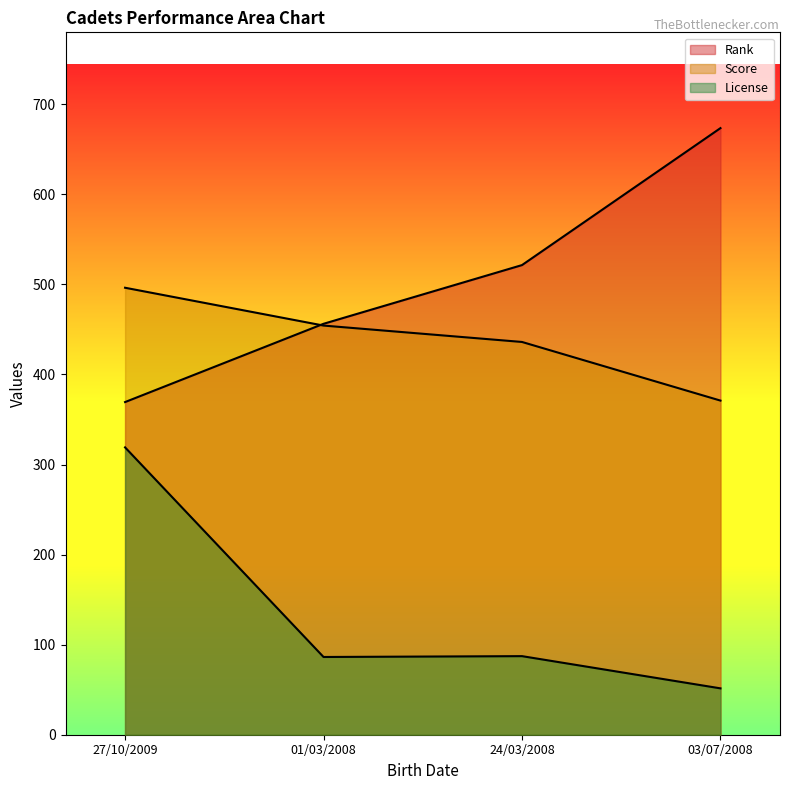

Is it true that License equals 86.3 at 01/03/2008?

True